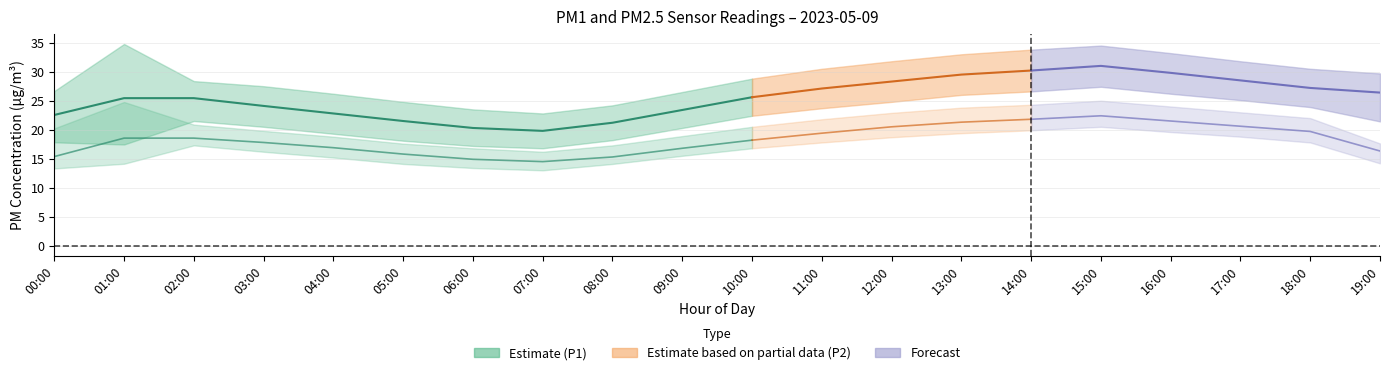

What is the sum of all P1 values?

510.1